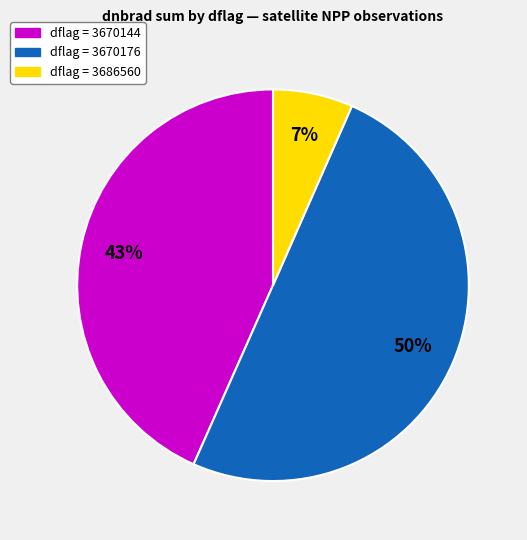

To the nearest percent, what is the average slice percentage?

33%